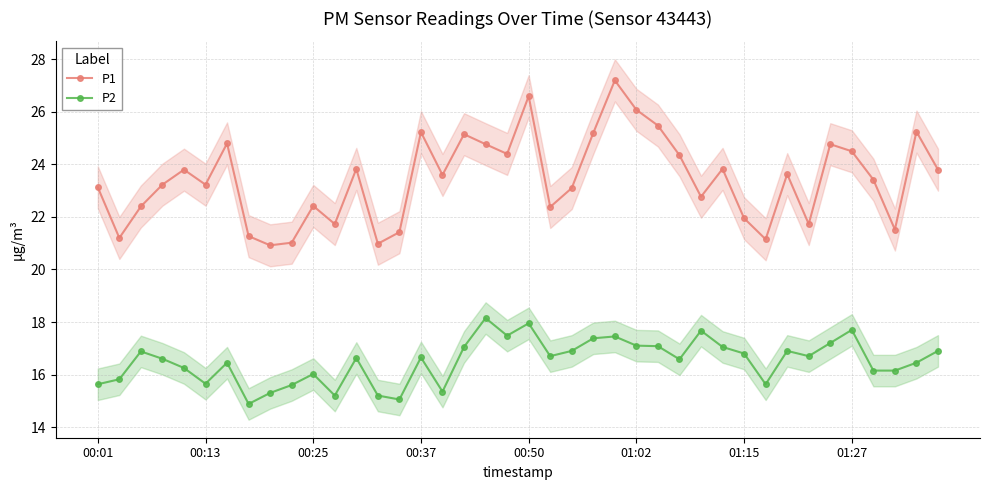

Rank the series by their average value, from highest to lowest.

P1, P2